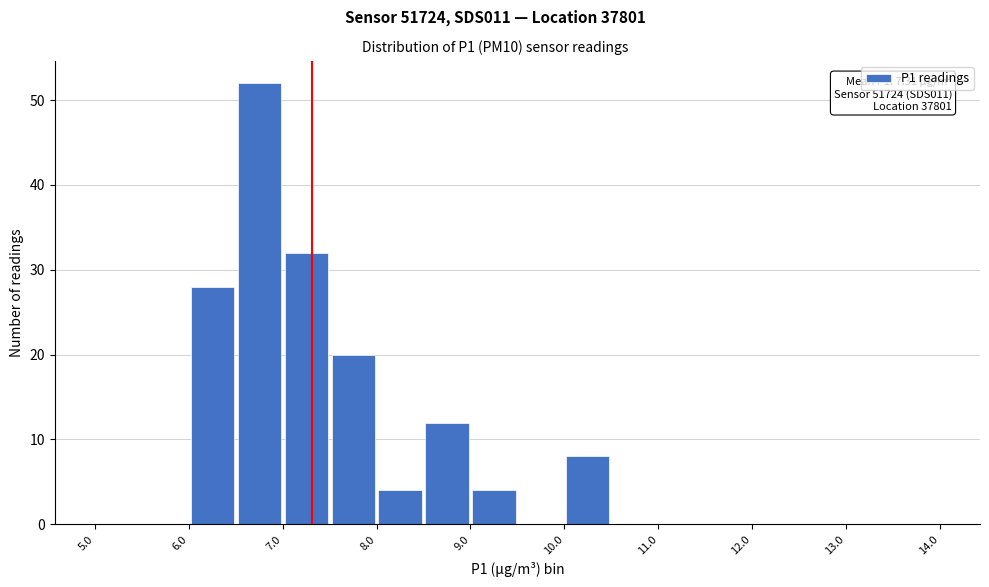

Which range on the x-axis has the tallest bar?

6.5 to 7.0